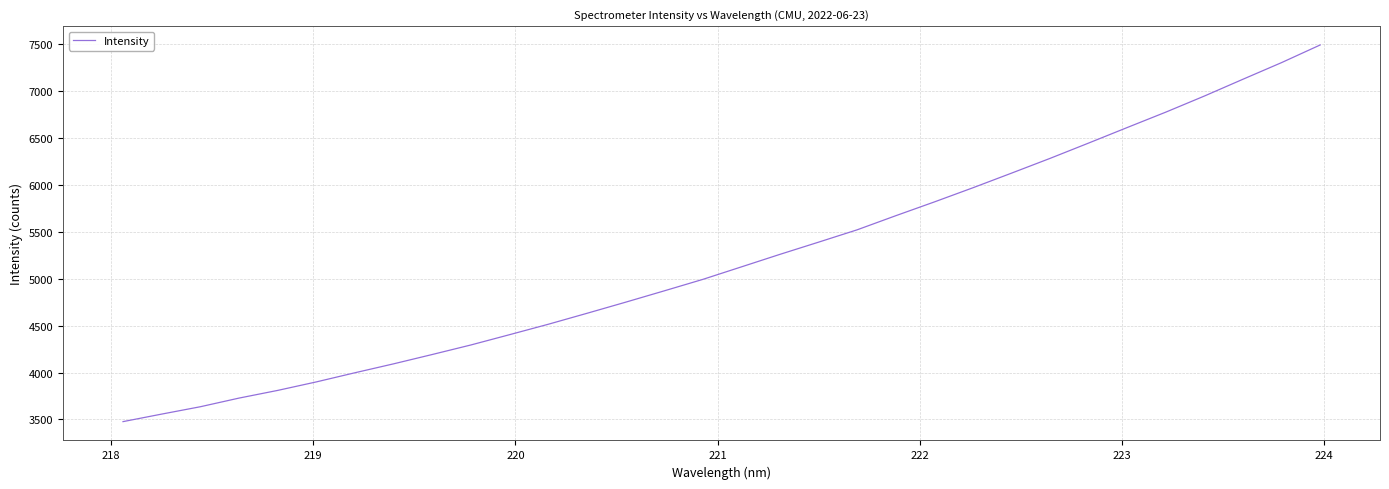

What is the difference between the maximum and minimum values?

4018.5